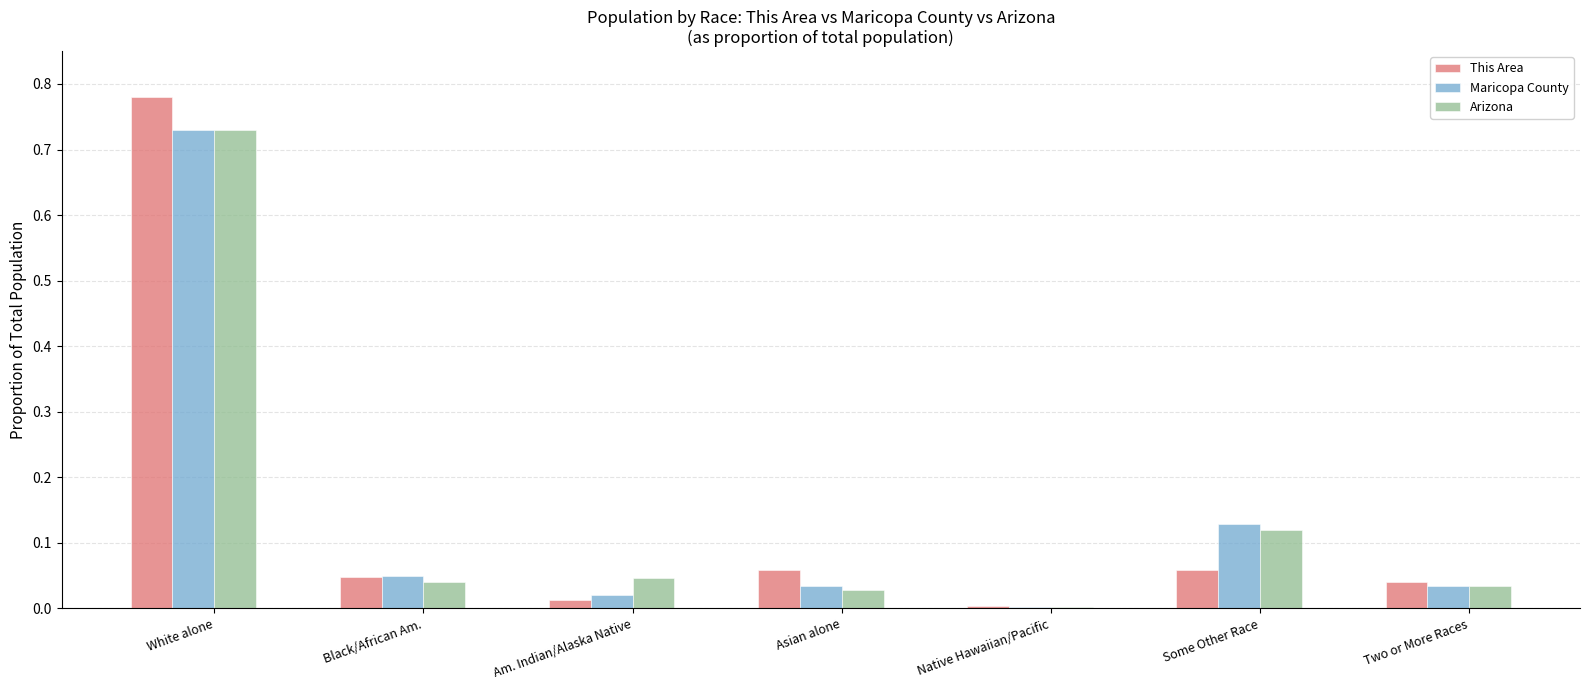

Is the value of Maricopa County at Native Hawaiian/Pacific greater than the value of Arizona at Am. Indian/Alaska Native?

No